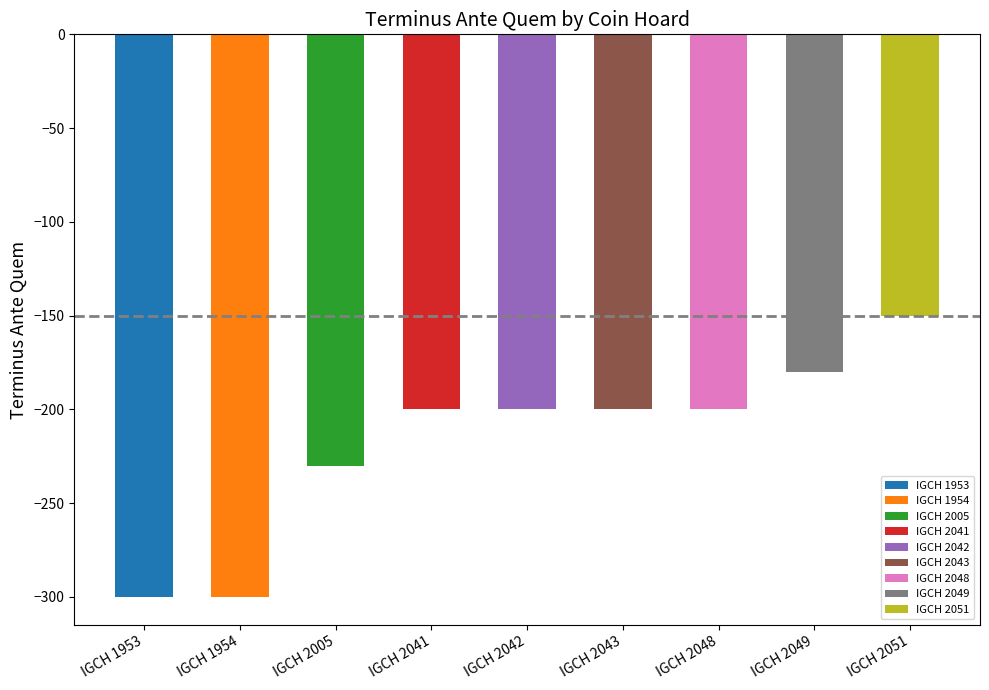

Rank the categories by value from highest to lowest.

IGCH 2051, IGCH 2049, IGCH 2041, IGCH 2042, IGCH 2043, IGCH 2048, IGCH 2005, IGCH 1953, IGCH 1954